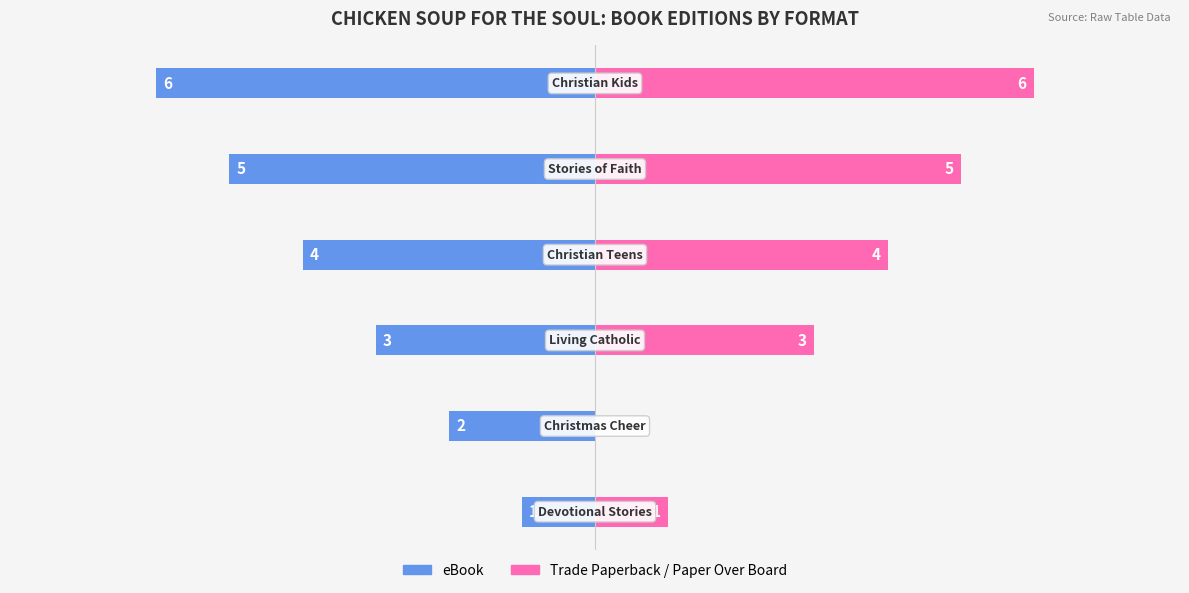

Which series changed the most between 4 and 5?

eBook